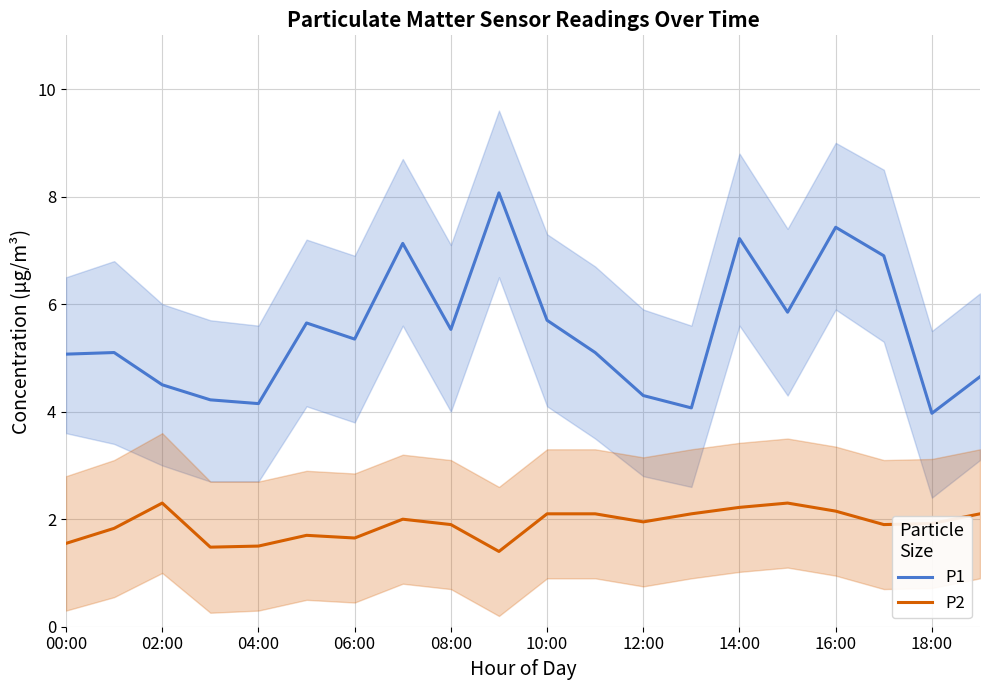

True or false: P2 has a value of 2.3 at 02:00.

True